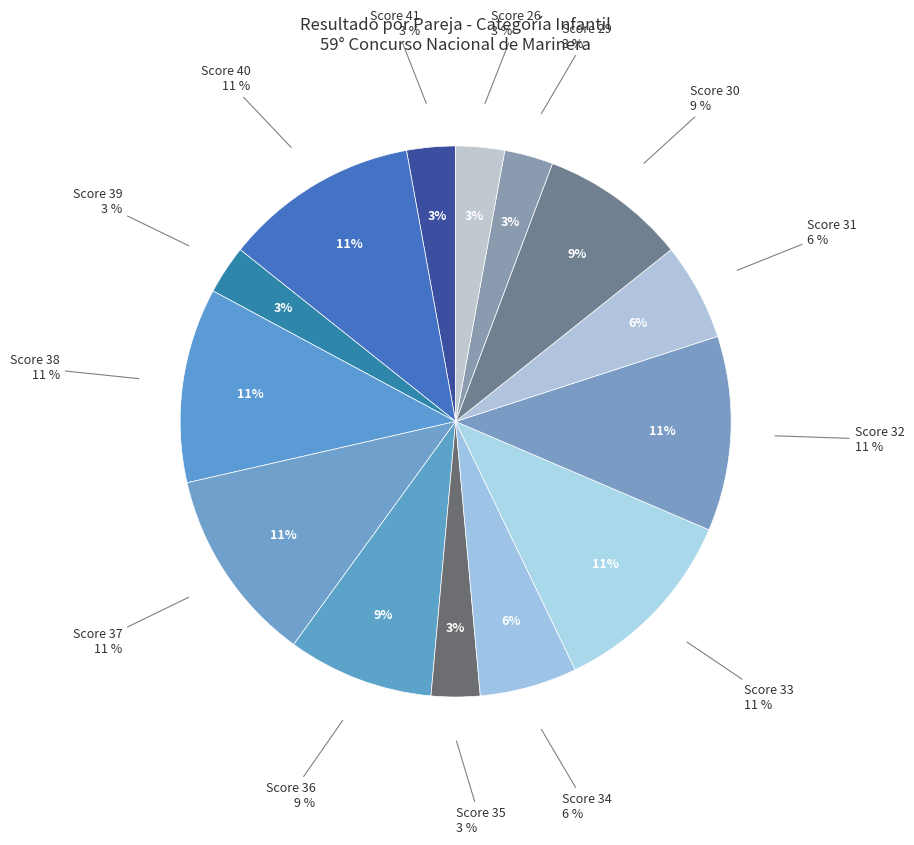

Is it true that 646 is 9% of the pie?

True